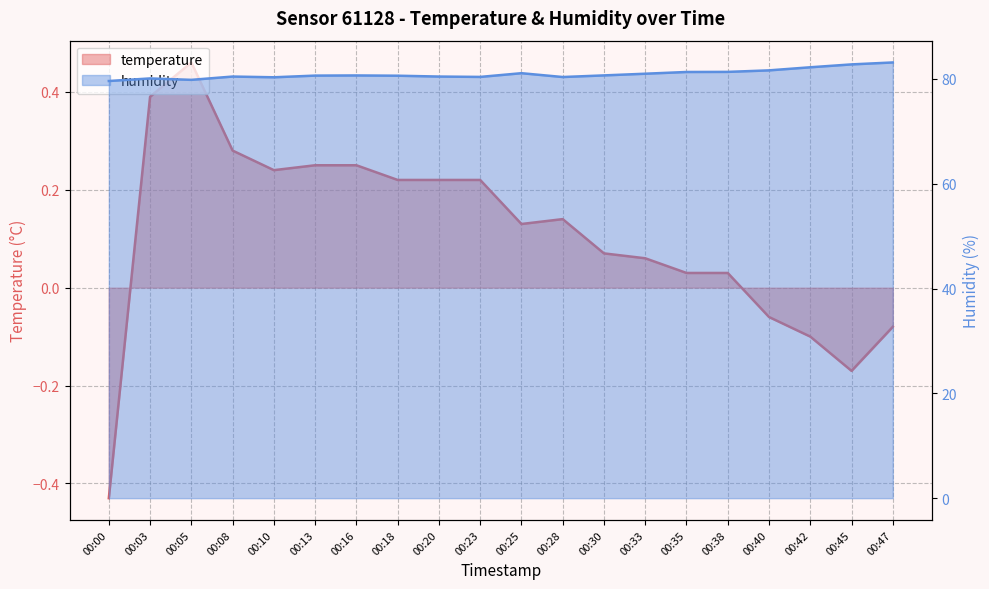

What is the spread (max minus min) of values at 00:45?

82.9